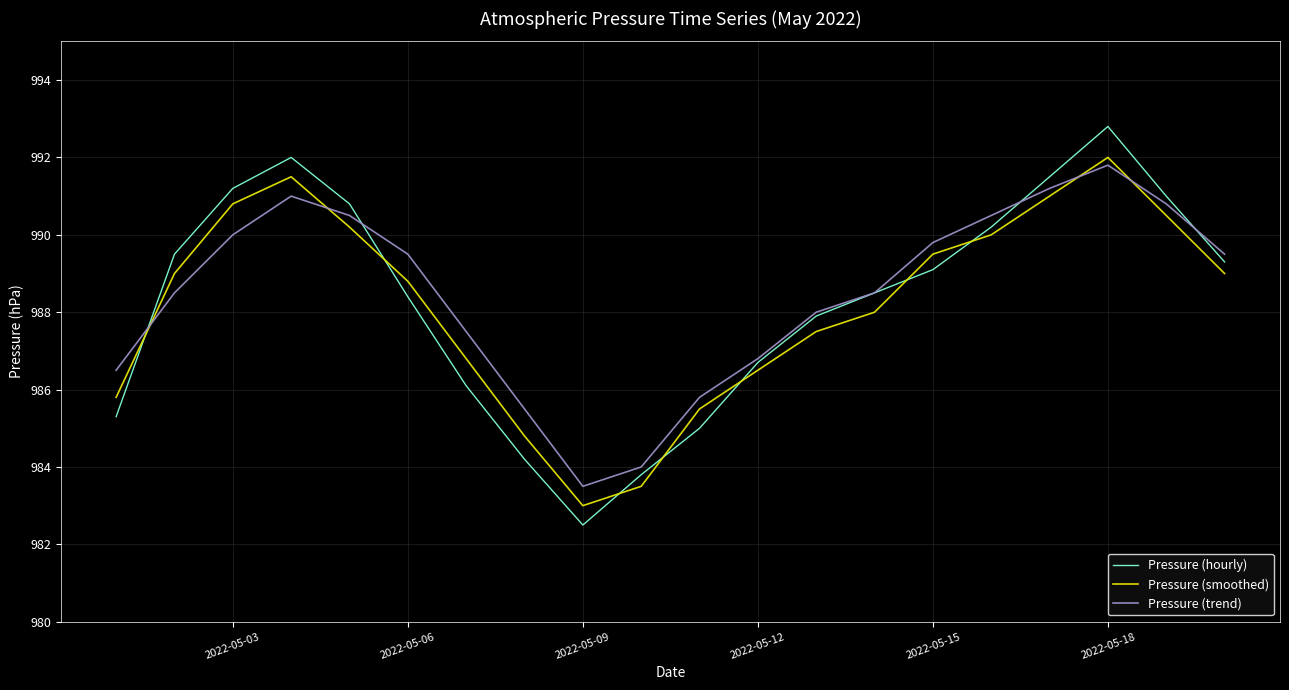

True or false: Pressure (trend) and Pressure (hourly) intersect in this chart.

True